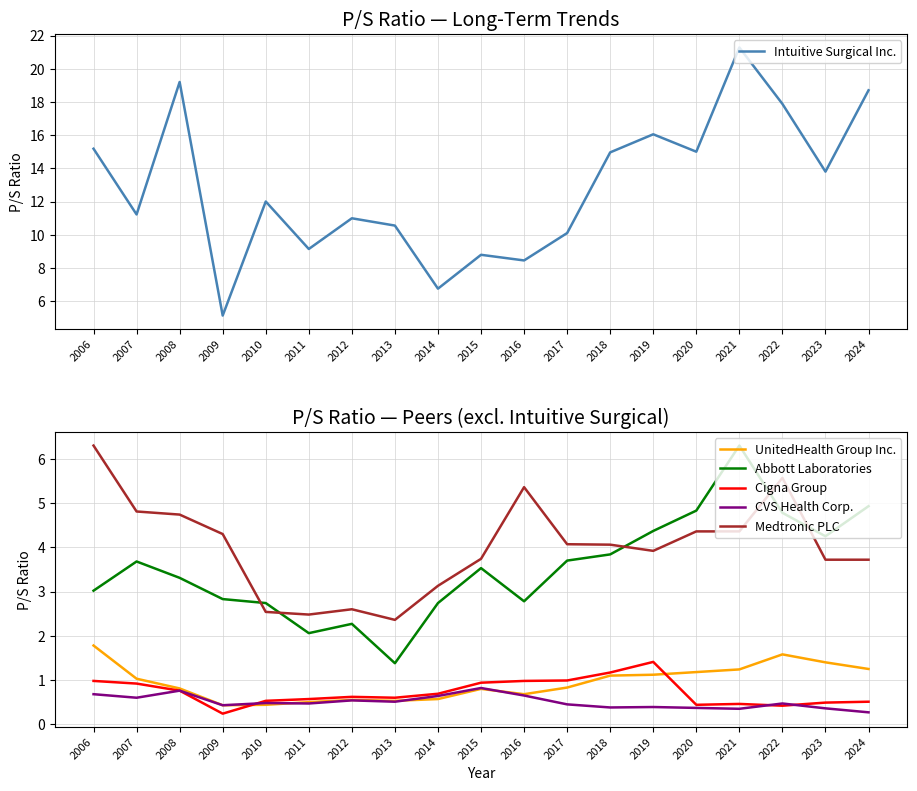

What is the difference between the second highest and second lowest values in the Cigna Group series?

0.8